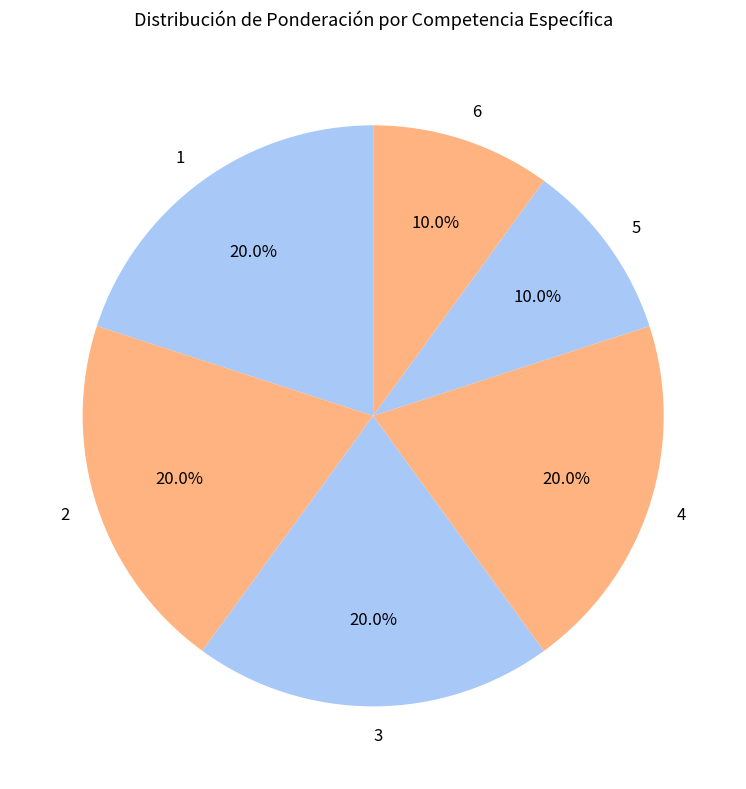

How many slices are in this pie chart?

6